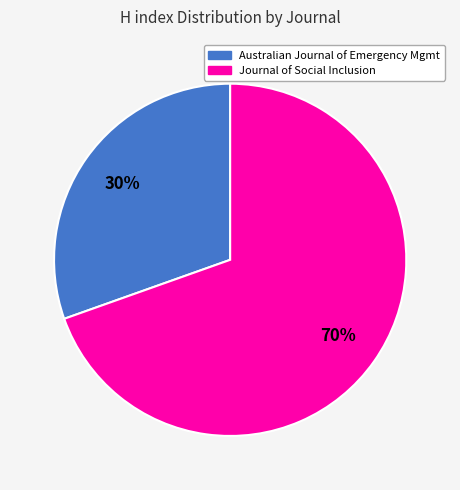

Is there any slice that represents more than half of the pie?

Yes